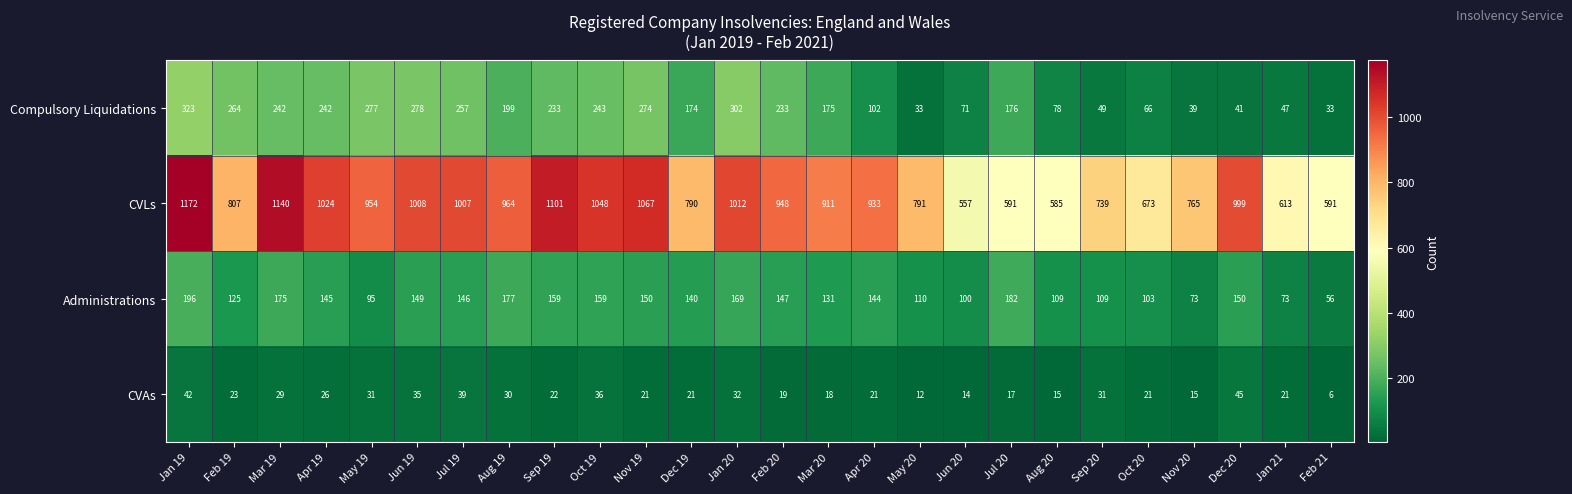

Count the number of data series in this chart.

4